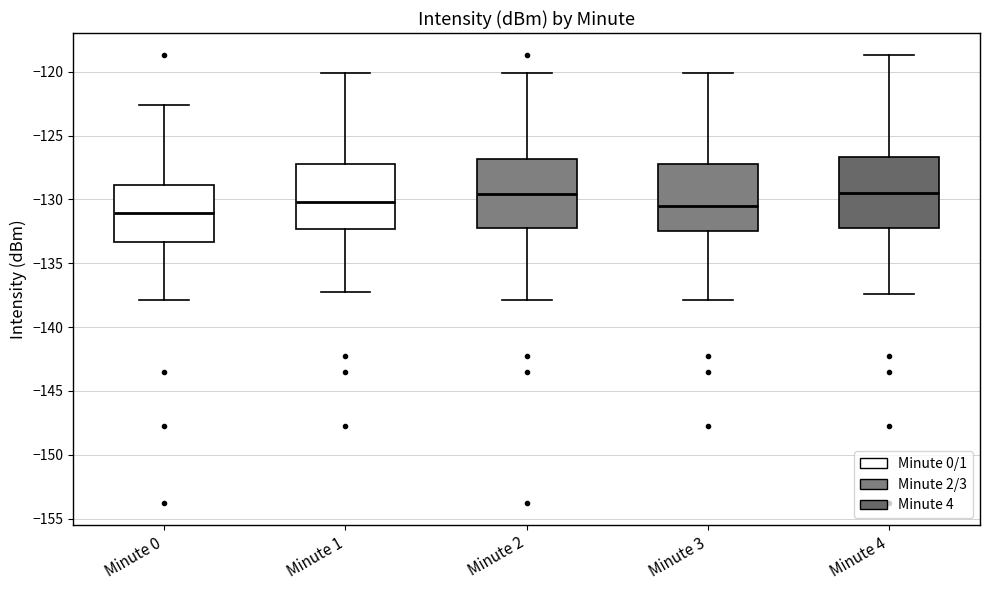

Reading left to right, read every box against the y-axis: the position of its median line, the range the box covers, and the ends of its whiskers. The values are not printed on the chart, so give them approximately, as read against the axis.

Minute 0: median -131.0, box -133.5 to -129.0, whiskers -138.0 to -122.5
Minute 1: median -130.0, box -132.5 to -127.5, whiskers -137.5 to -120.0
Minute 2: median -129.5, box -132.5 to -127.0, whiskers -138.0 to -120.0
Minute 3: median -130.5, box -132.5 to -127.5, whiskers -138.0 to -120.0
Minute 4: median -129.5, box -132.5 to -126.5, whiskers -137.5 to -118.5